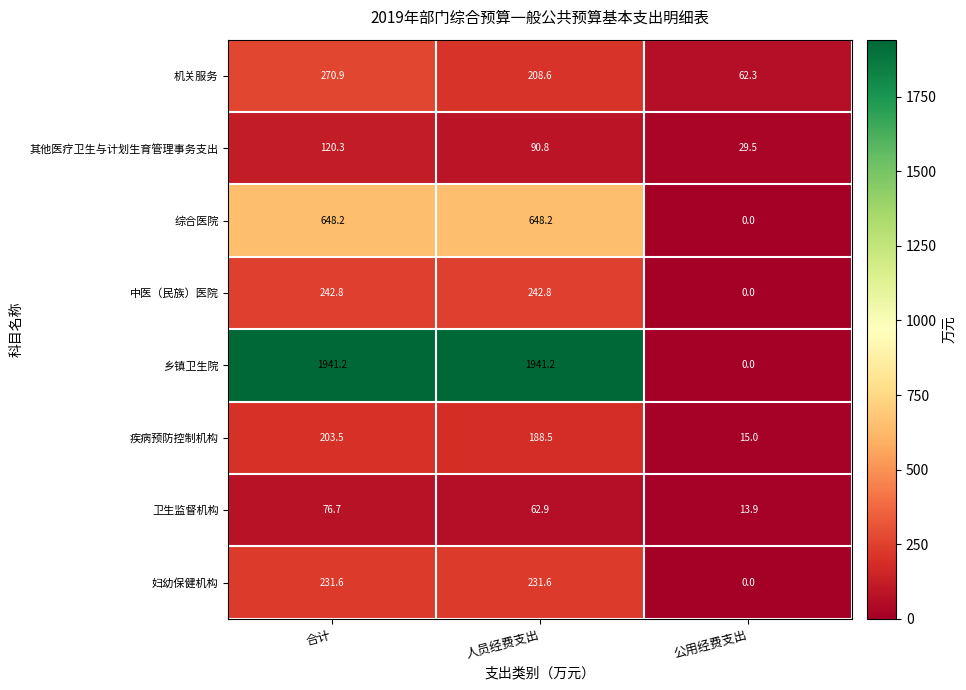

What is the sum of the 乡镇卫生院 values at 公用经费支出 and 人员经费支出?

1941.2